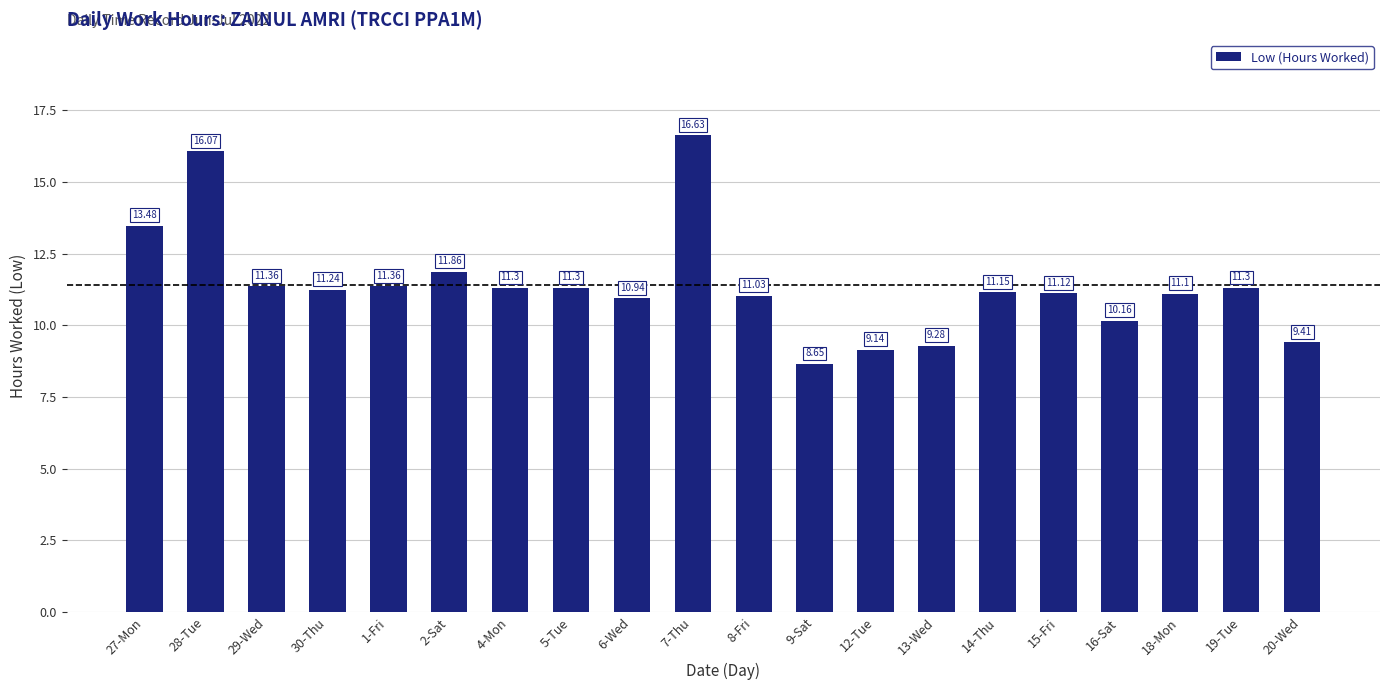

What is the change in value from 4-Mon to 12-Tue?

-2.2